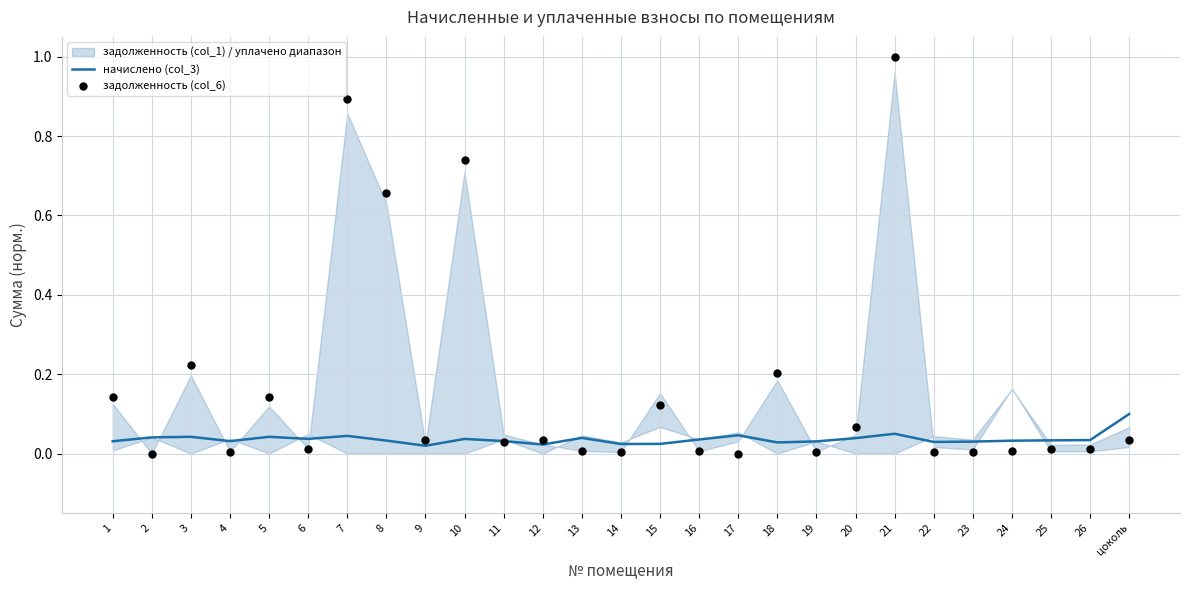

Which series contains the highest Y value?

задолженность (col_6)